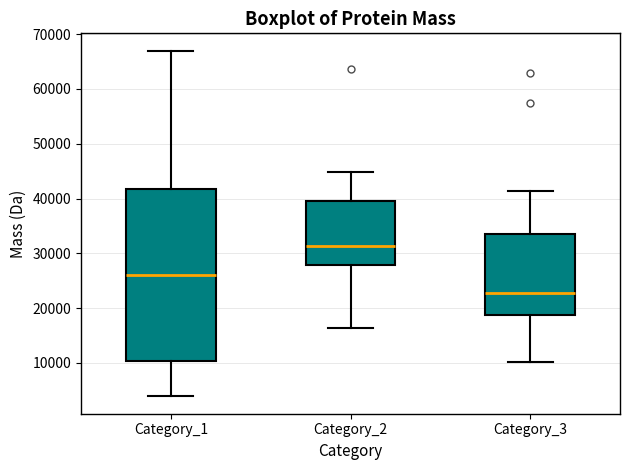

Which box has the lowest median line?

Category_3